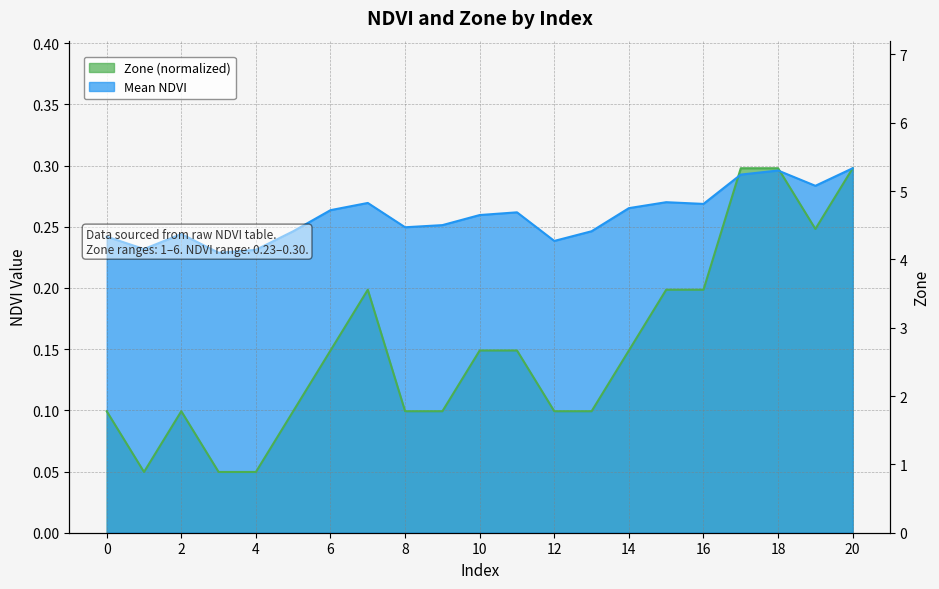

Count the number of data series in this chart.

2